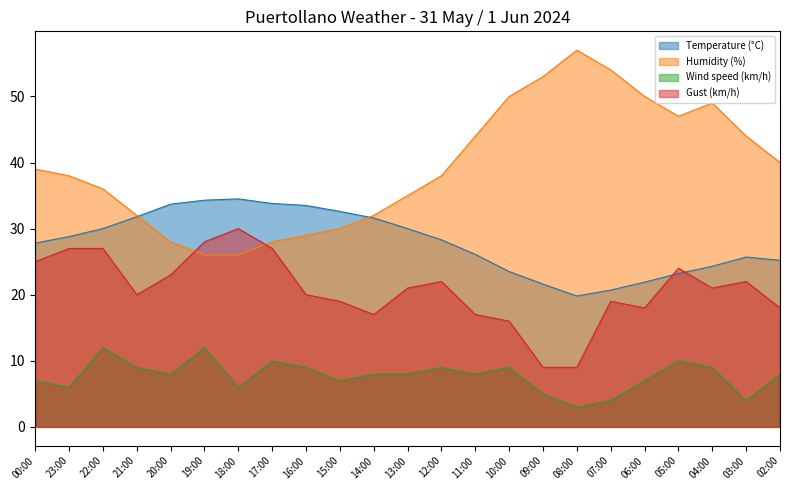

At which category does Wind speed (km/h) reach its first local peak?

22:00